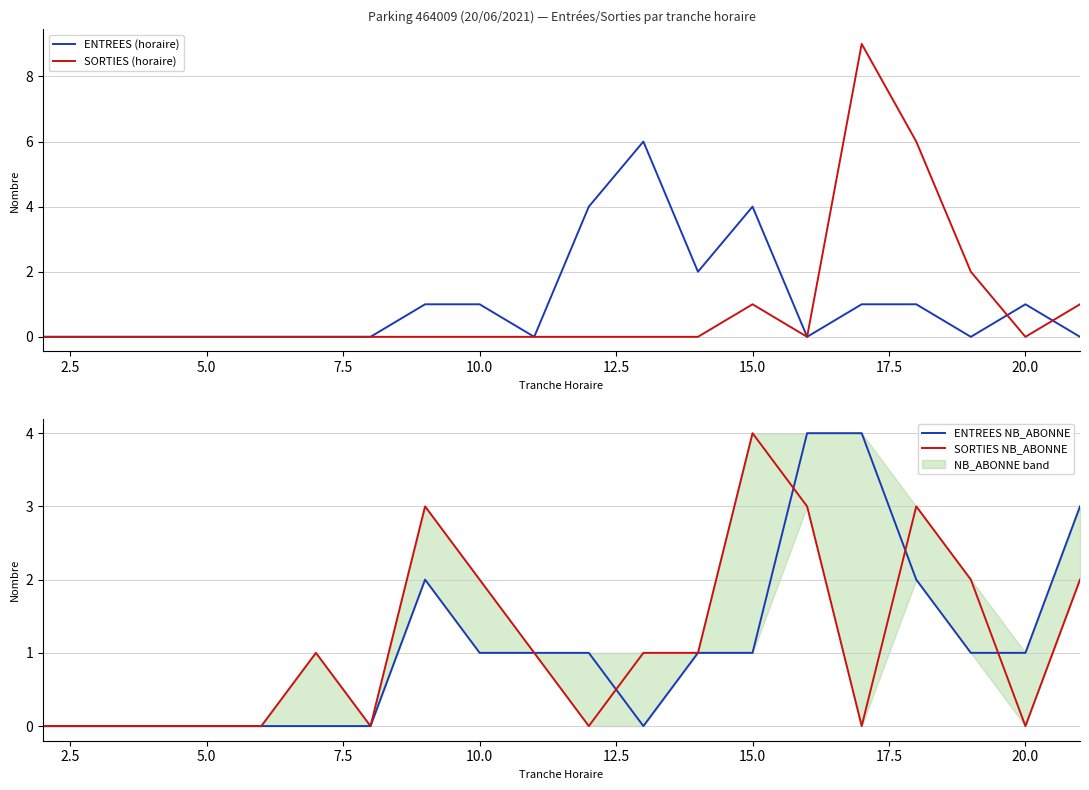

What is the maximum value for ENTREES NB_ABONNE?

4